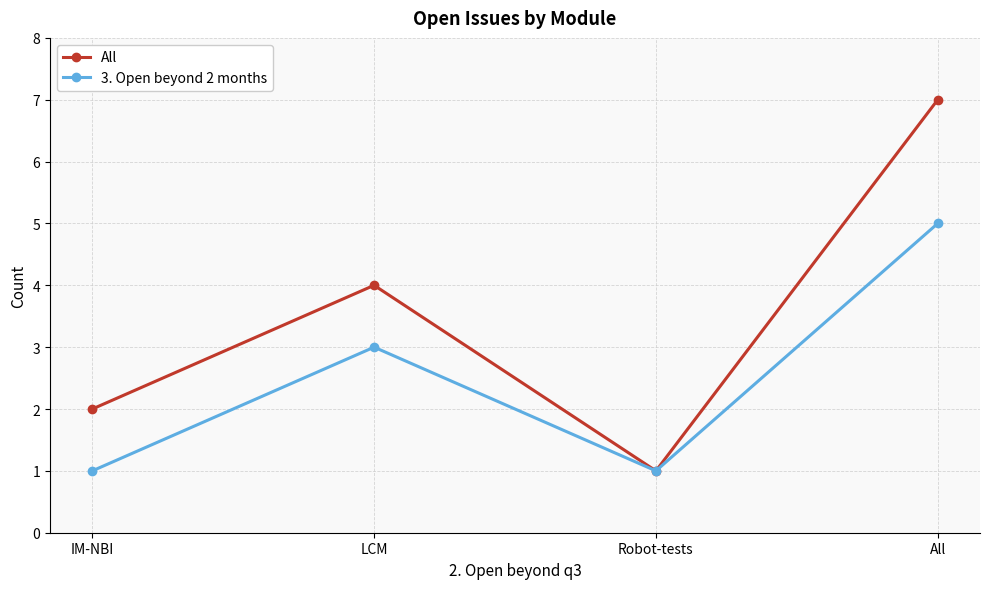

What is the difference between the maximum and minimum values in the 3. Open beyond 2 months series?

4